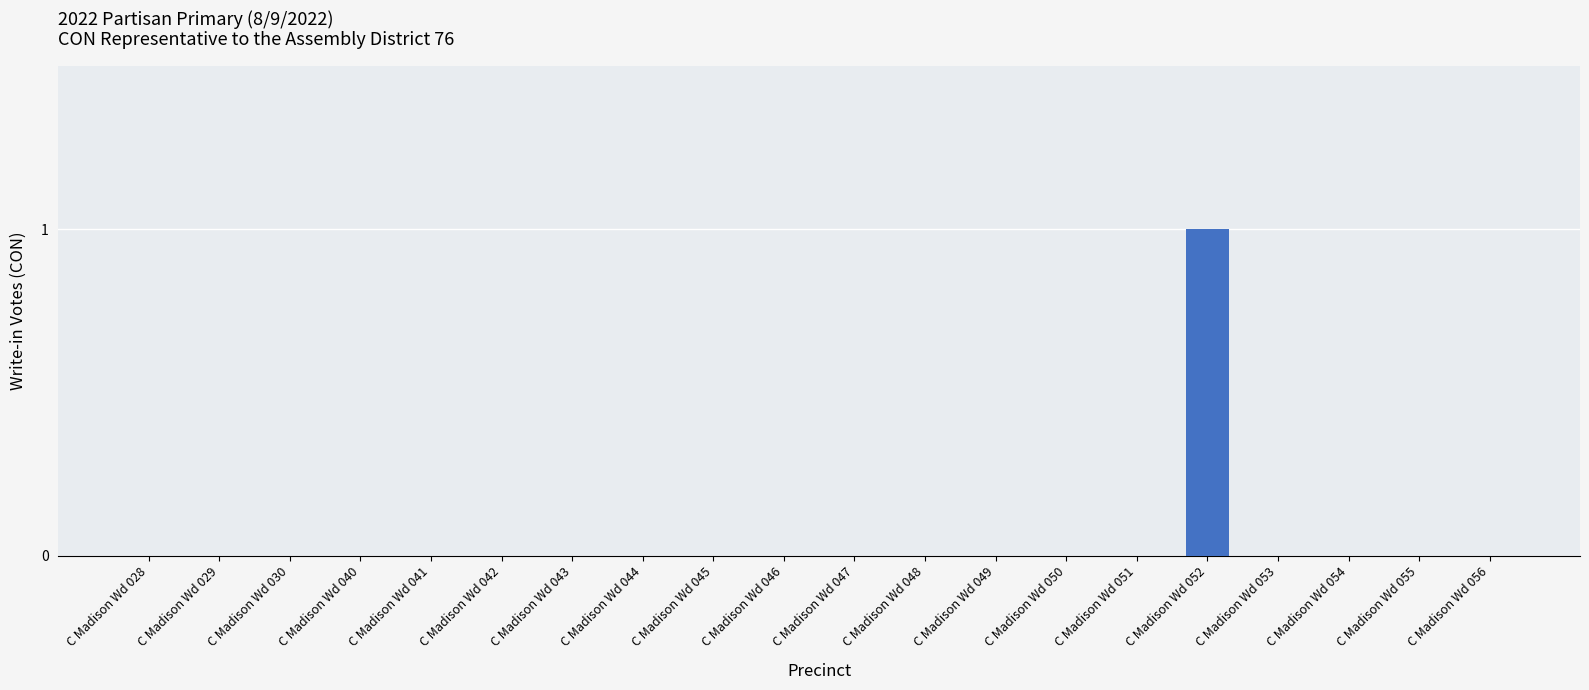

The value at C Madison Wd 028 is 0. True or false?

True